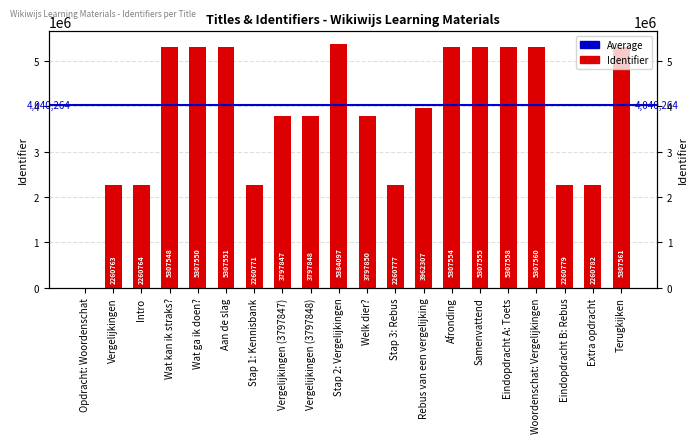

The chart shows a value of 7445231 at Stap 2: Vergelijkingen. True or false?

False